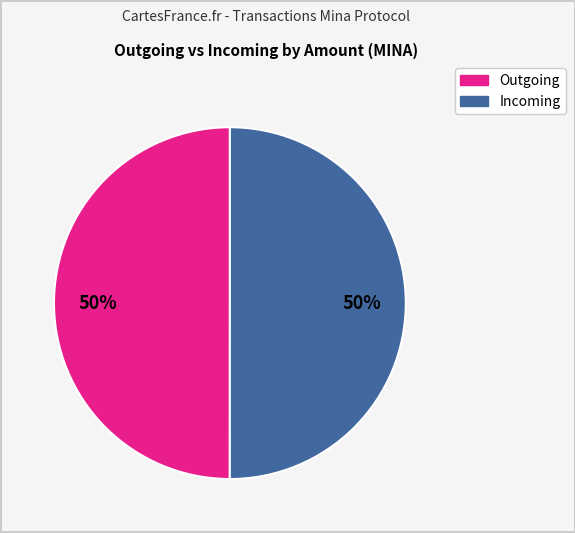

To the nearest percent, what is the average slice percentage?

50%